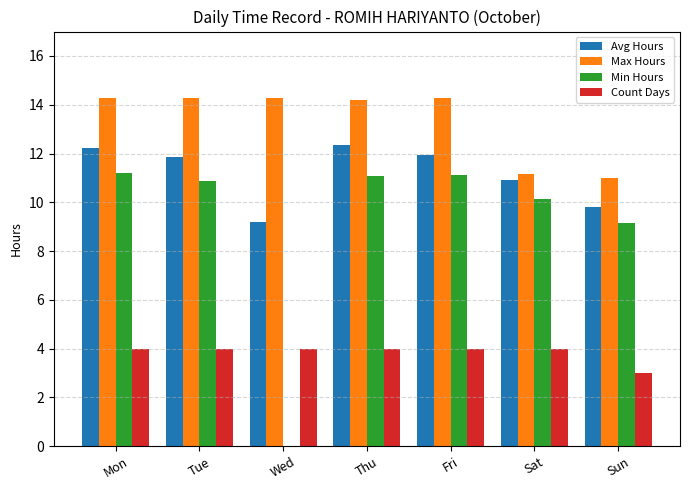

Which series has the largest total across all categories?

Max Hours